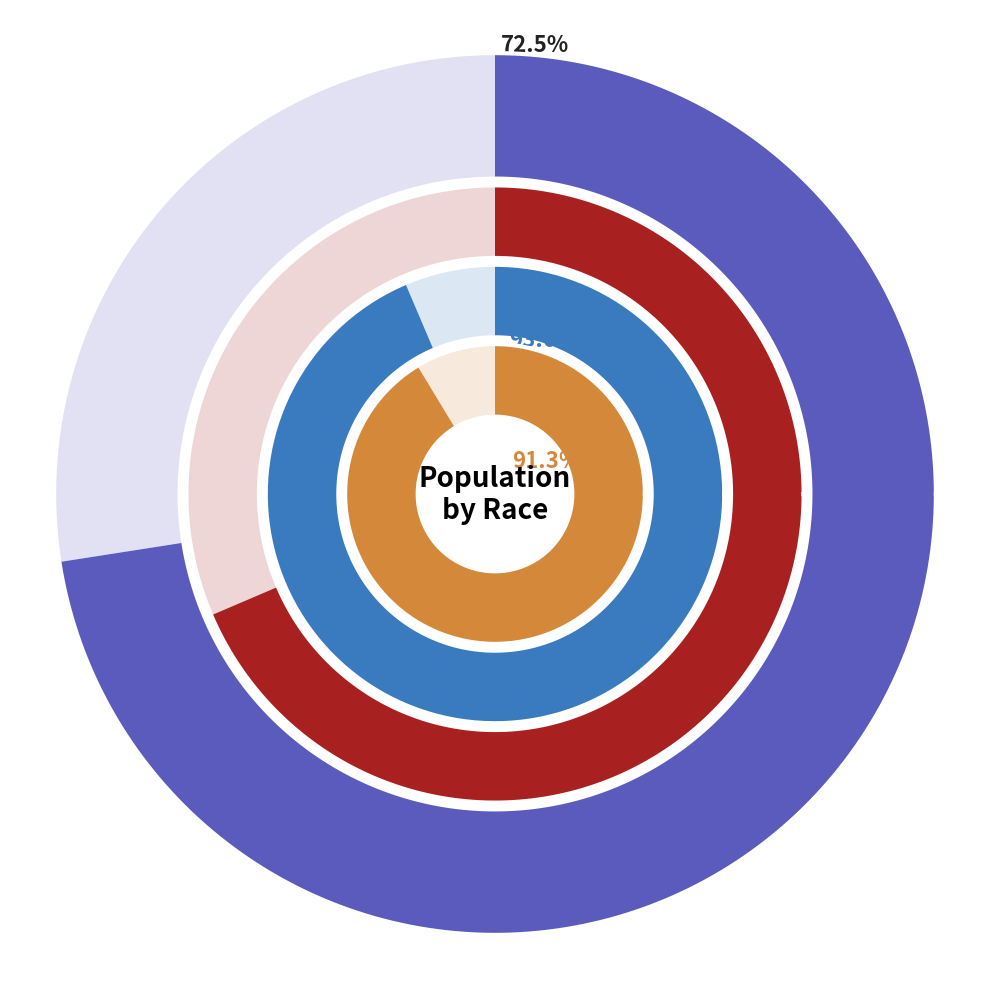

Which series has the widest spread of values?

National